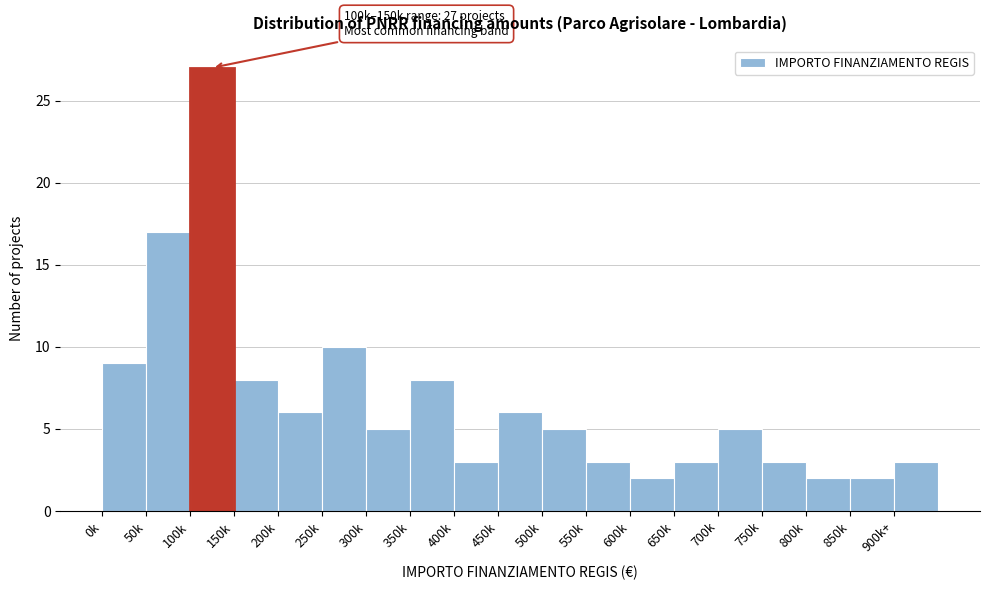

Reading left to right, what are all the values shown in this chart?

9	17	27	8	6	10	5	8	3	6	5	3	2	3	5	3	2	2	3